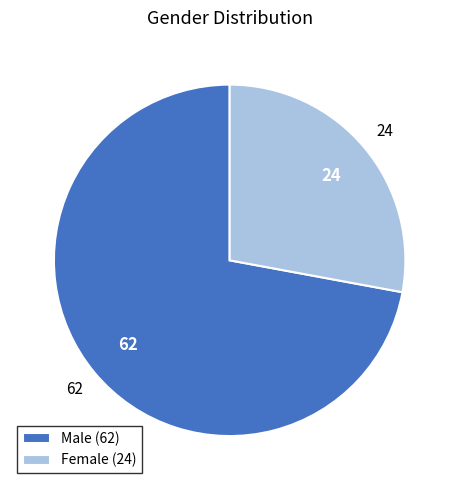

Is it true that Female (24) is 28% of the pie?

True